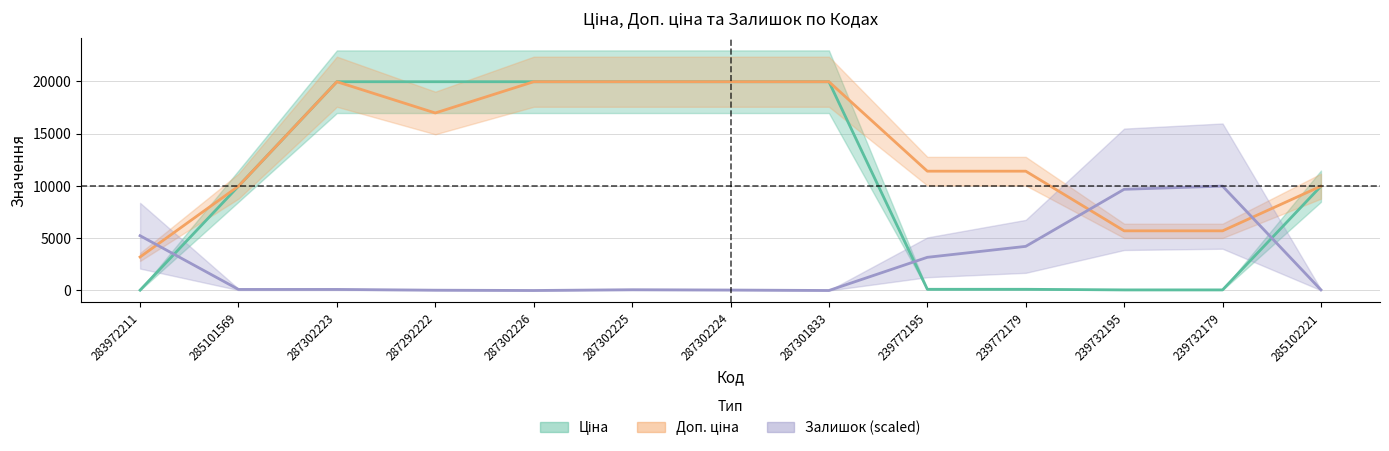

What is the difference between the Доп. ціна values at 287302226 and 239732195?

14259.2